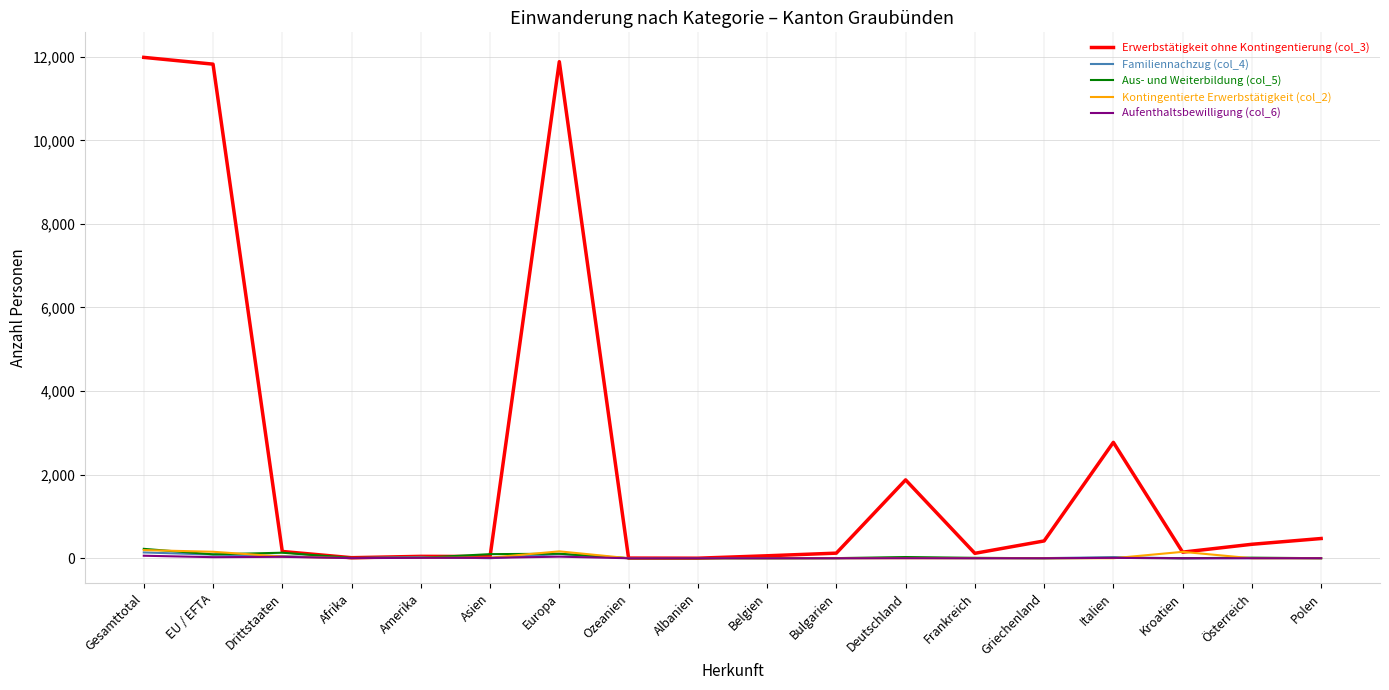

Which series has the largest range (max minus min)?

Erwerbstätigkeit ohne Kontingentierung (col_3)